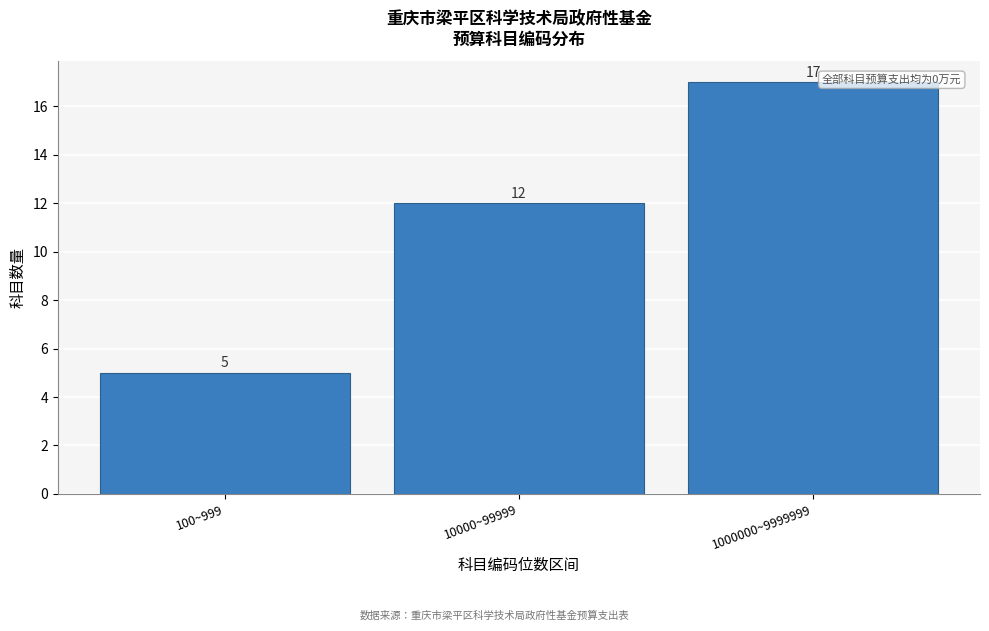

Reading left to right, transcribe all the data shown in this chart.

5	12	17